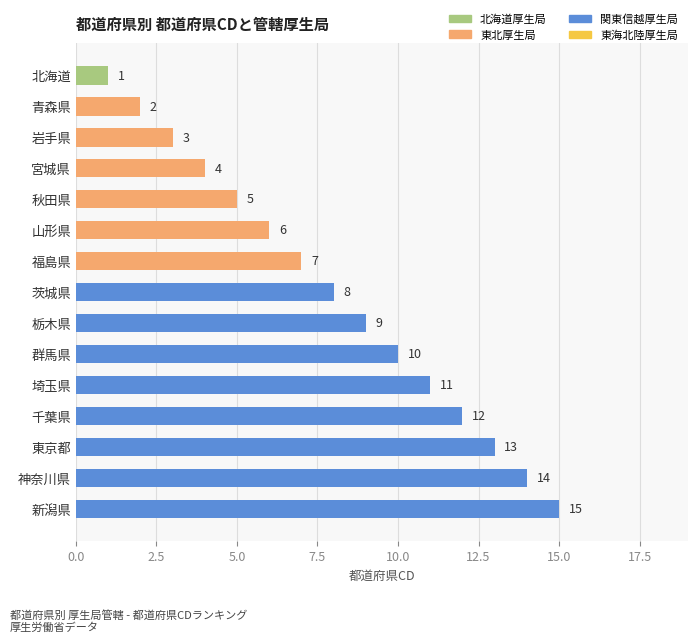

What is the sum of the values at 茨城県 and 山形県?

14